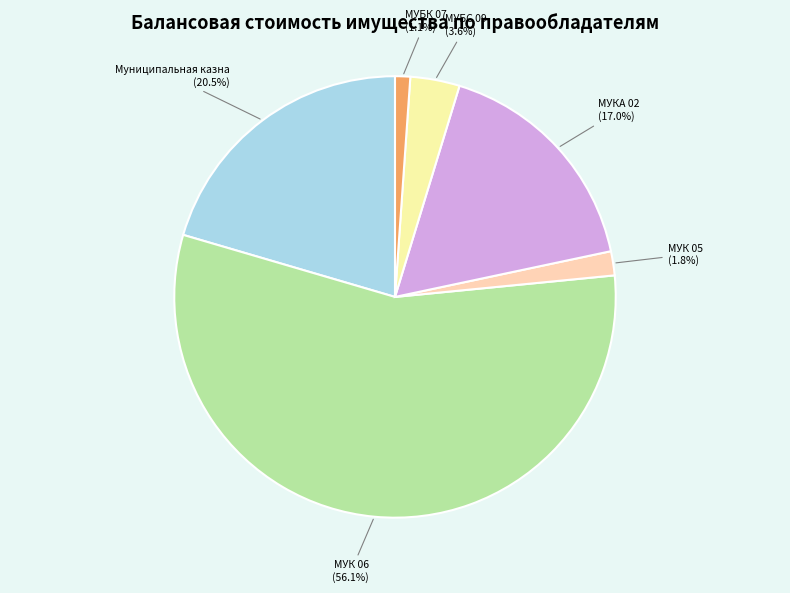

Which slice is the smallest?

МУБК 07